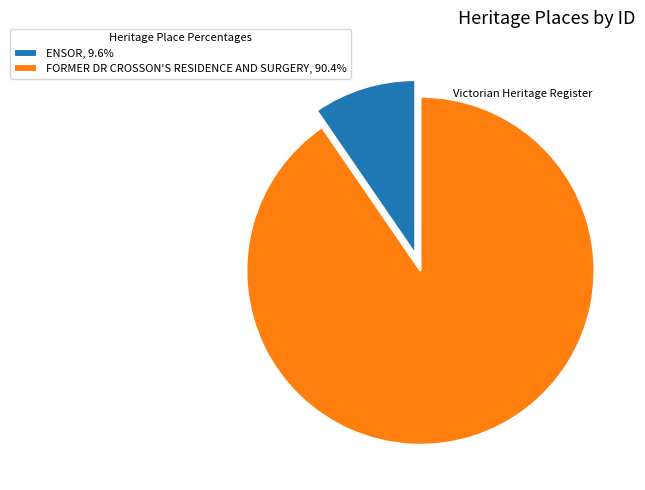

Which has a higher value, ENSOR or FORMER DR CROSSON'S RESIDENCE AND SURGERY?

FORMER DR CROSSON'S RESIDENCE AND SURGERY